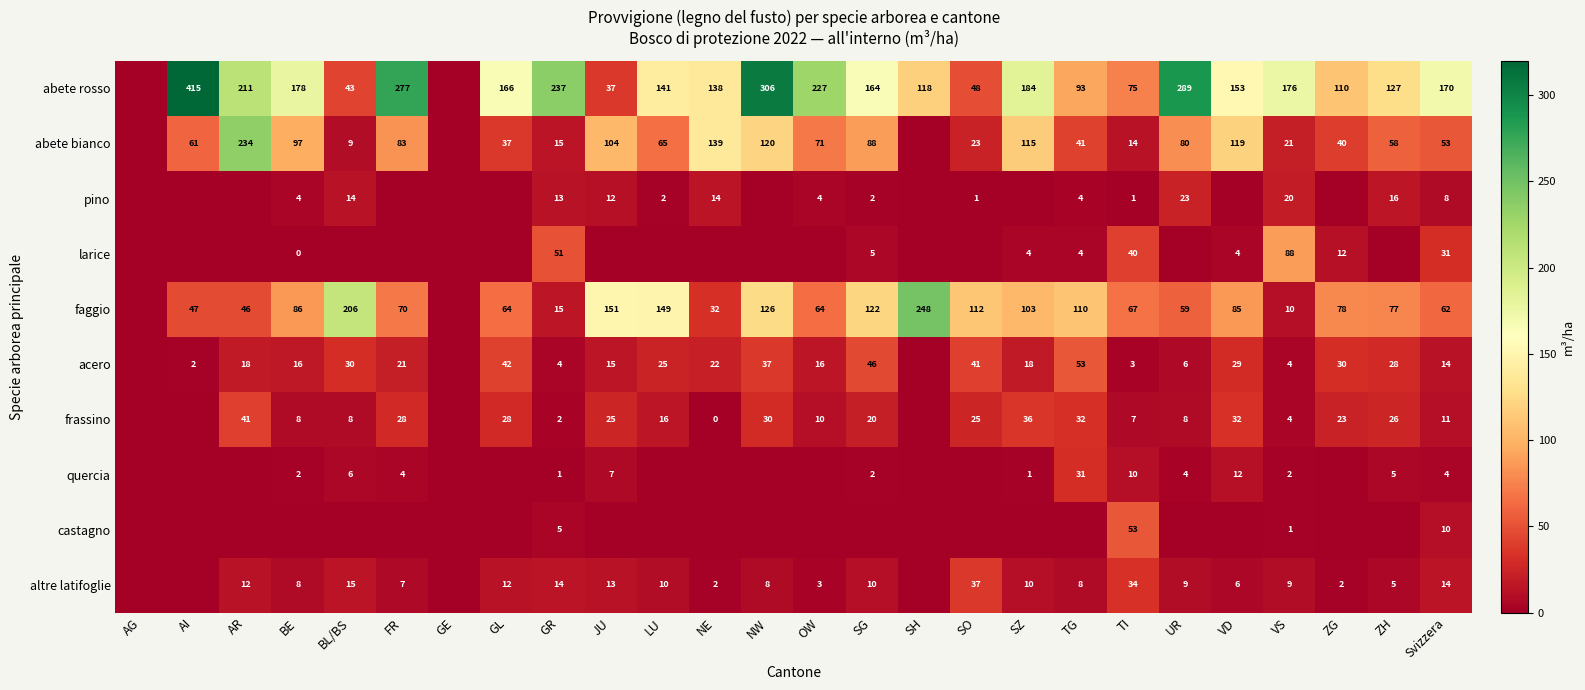

Is the value of faggio at SG greater than the value of frassino at FR?

Yes